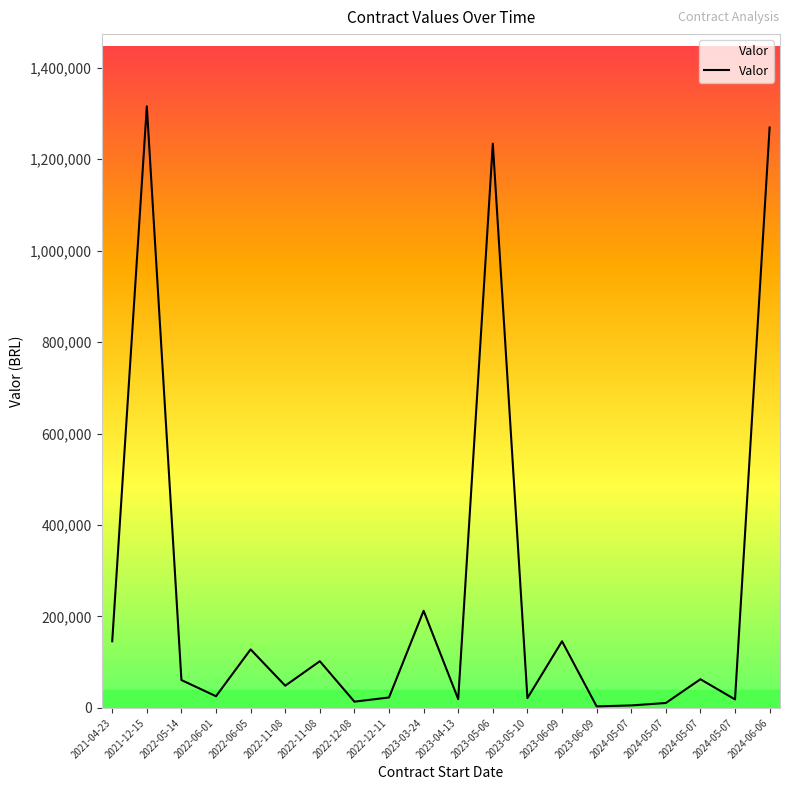

What is the label of the 17th point from the right?

2022-06-01